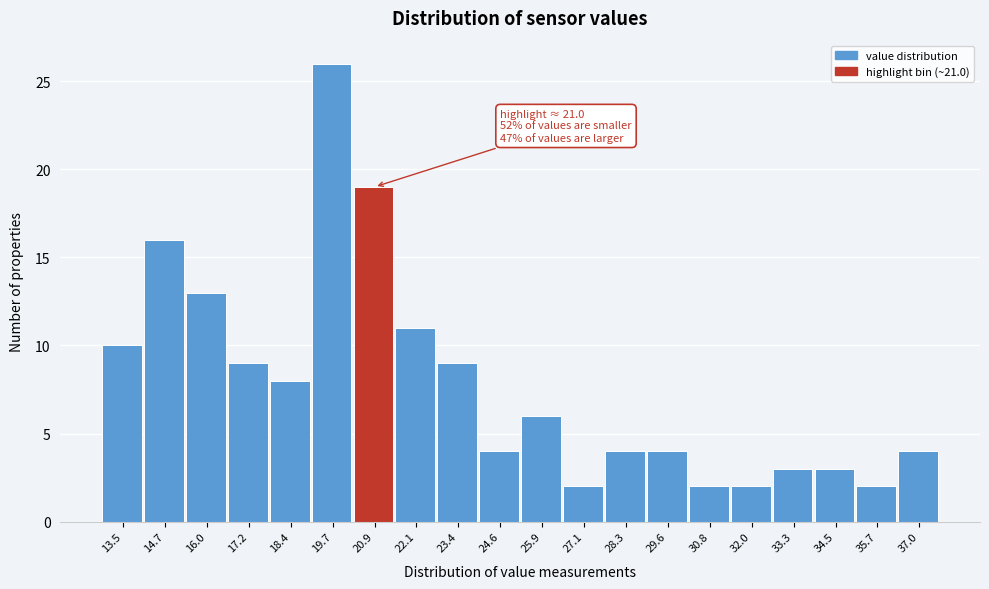

Reading right to left, list all the values displayed in this chart.

4	2	3	3	2	2	4	4	2	6	4	9	11	19	26	8	9	13	16	10